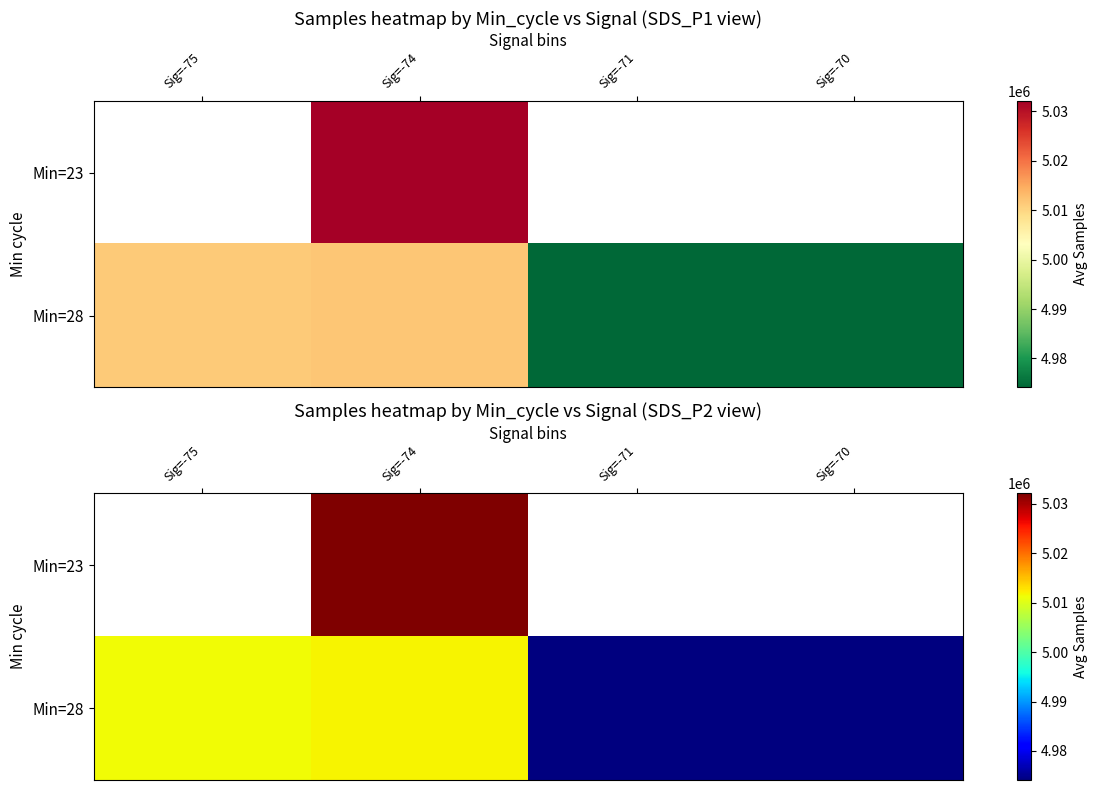

At which label does Min=28 first exceed 5011321?

Sig=-74